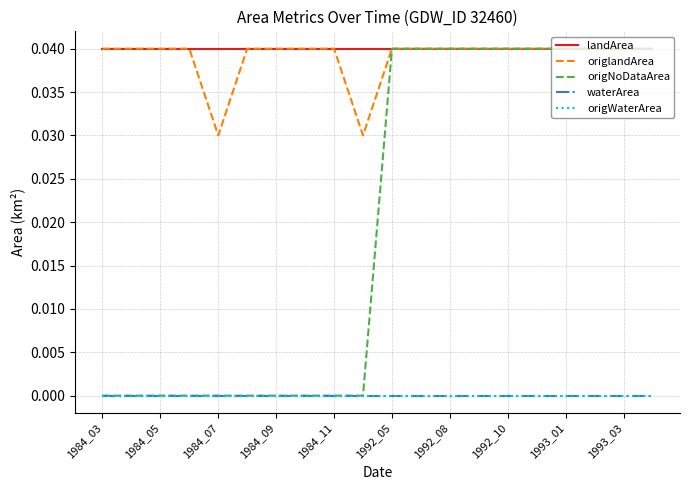

Is this an area chart (filled region under the line)?

No